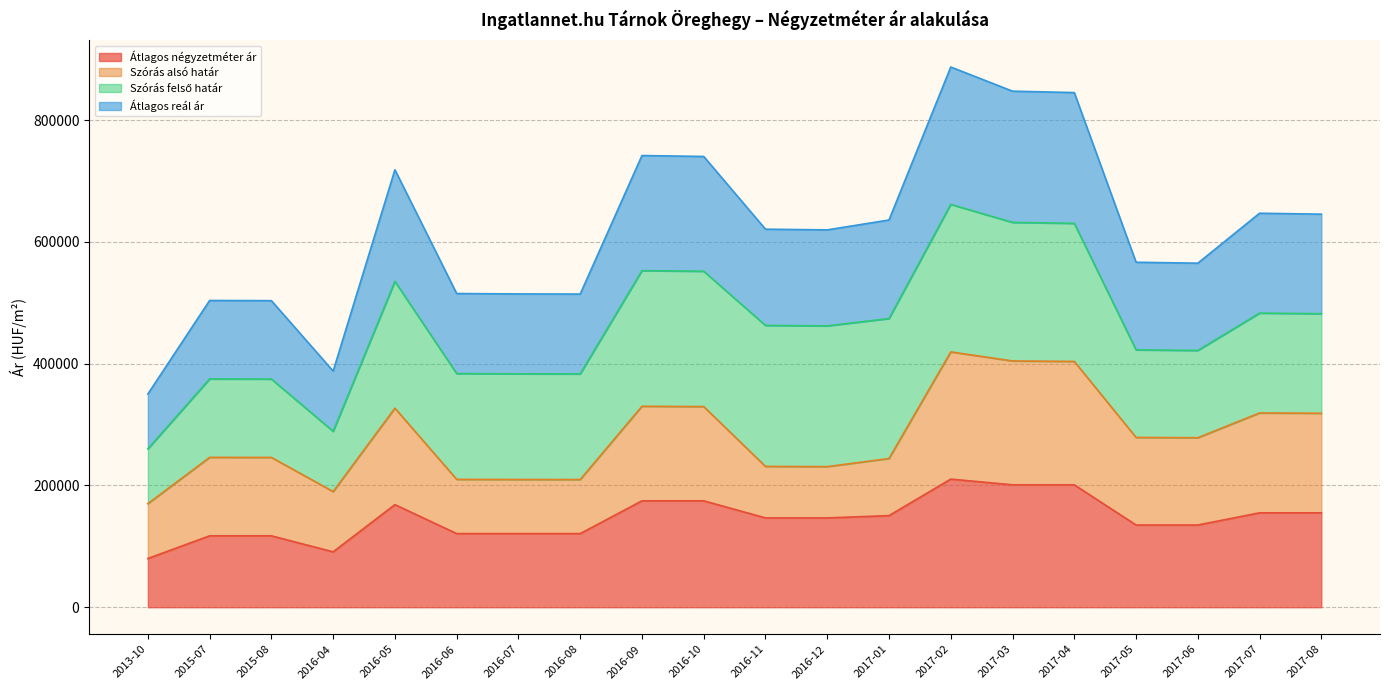

In Átlagos reál ár, how many points are lower than both neighbors (excluding endpoints)?

4